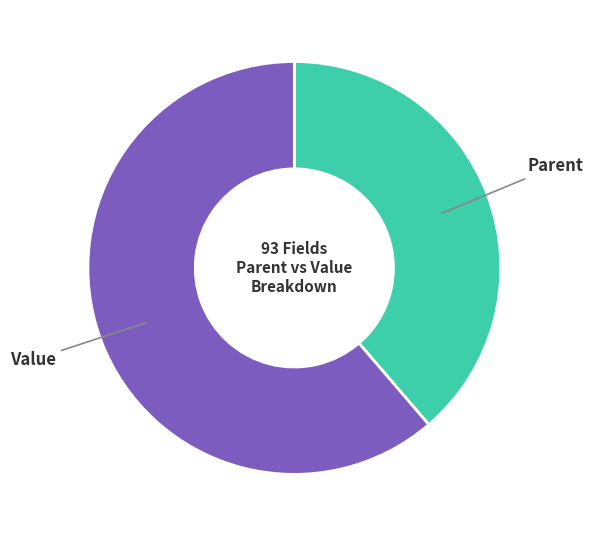

Which category has the smallest portion of the pie?

Parent